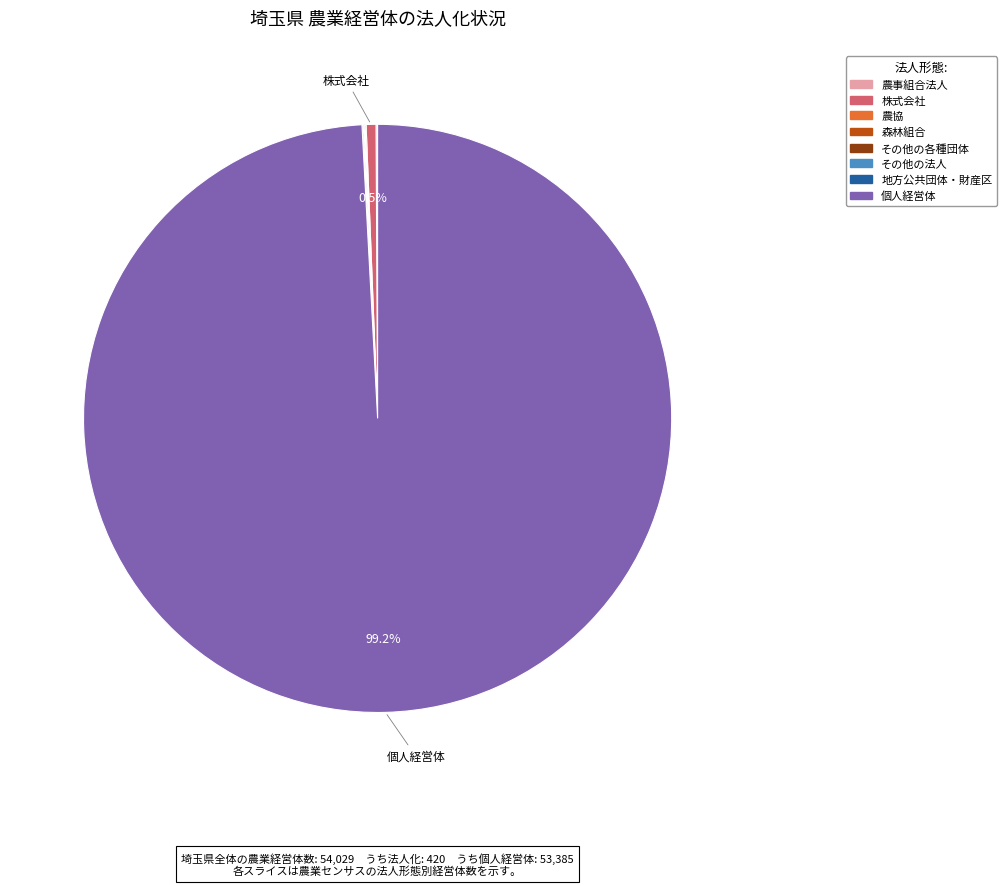

Is there any slice that represents more than half of the pie?

Yes